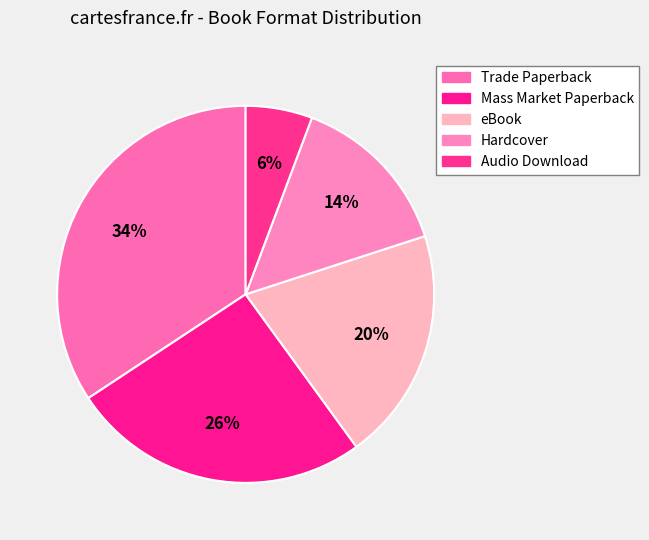

How many segments does this pie chart have?

5